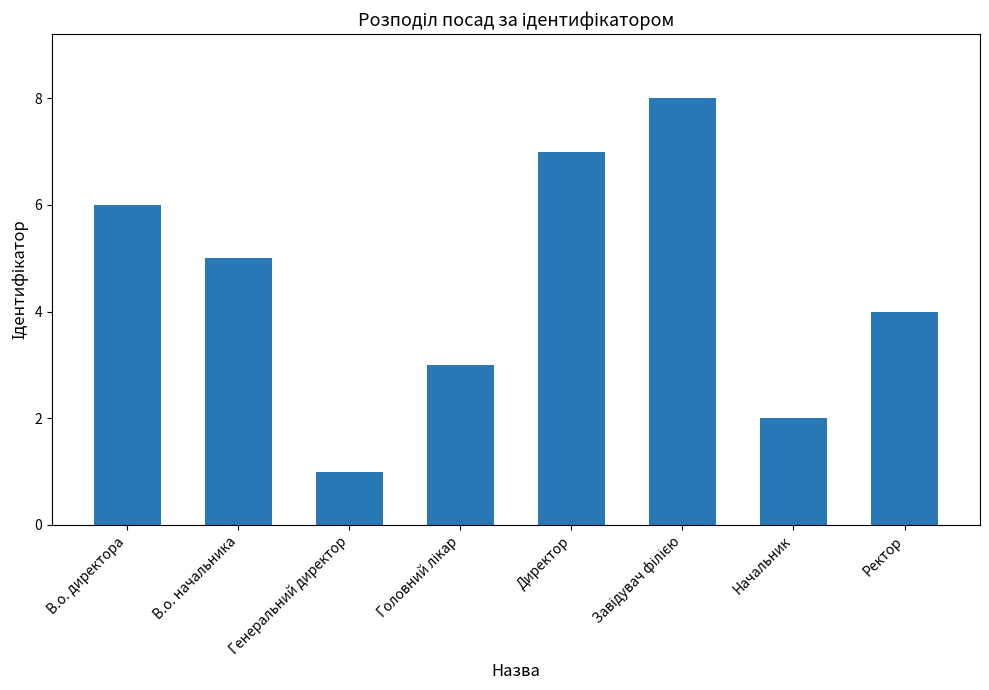

At which label is the value closest to 4?

Ректор